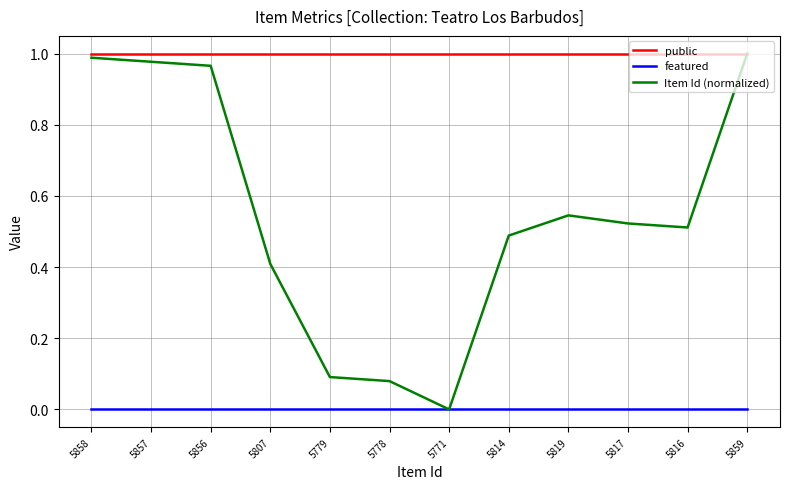

Which series changed the most between 5778 and 5819?

Item Id (normalized)